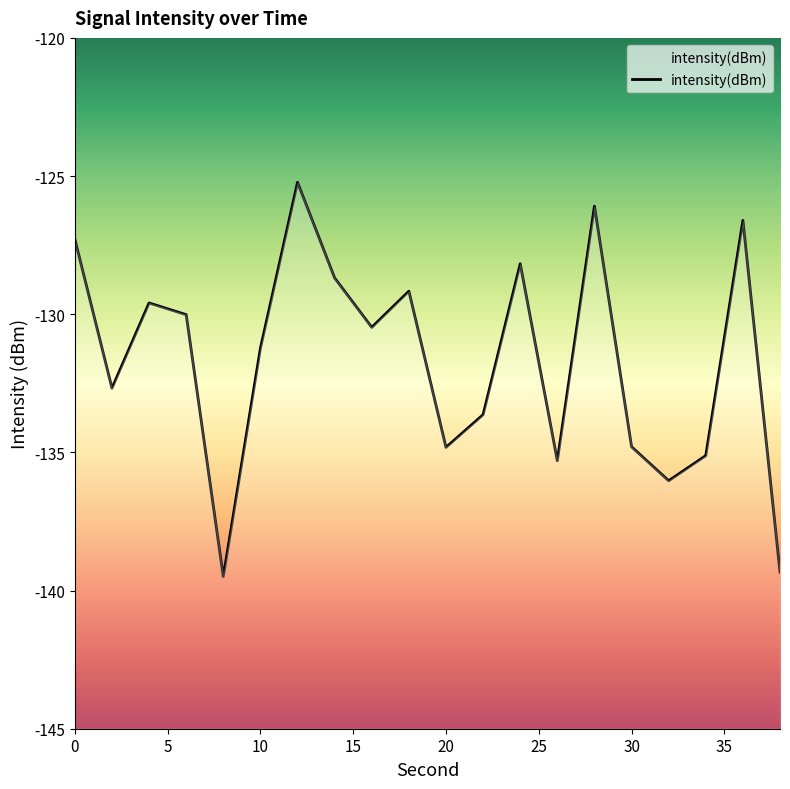

What is the smallest value displayed?

-139.5